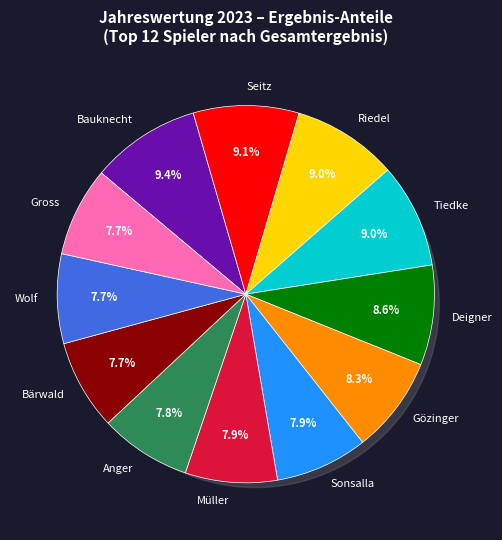

To the nearest percent, what percentage of the pie is Seitz?

9%